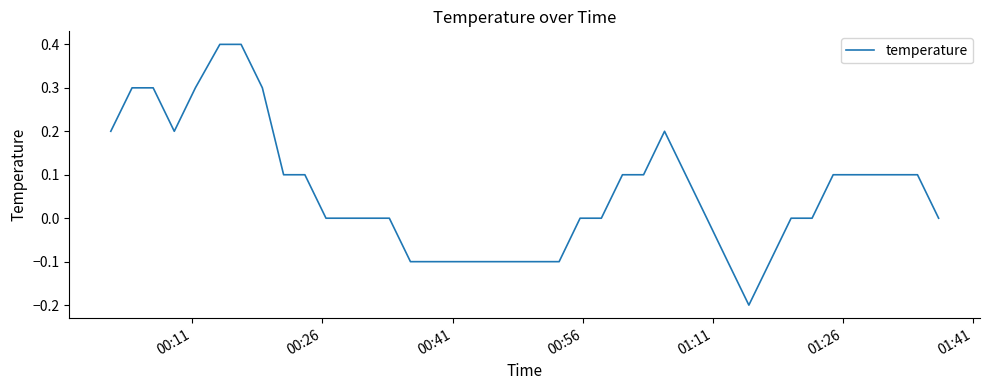

What is the maximum value shown in the chart?

0.4